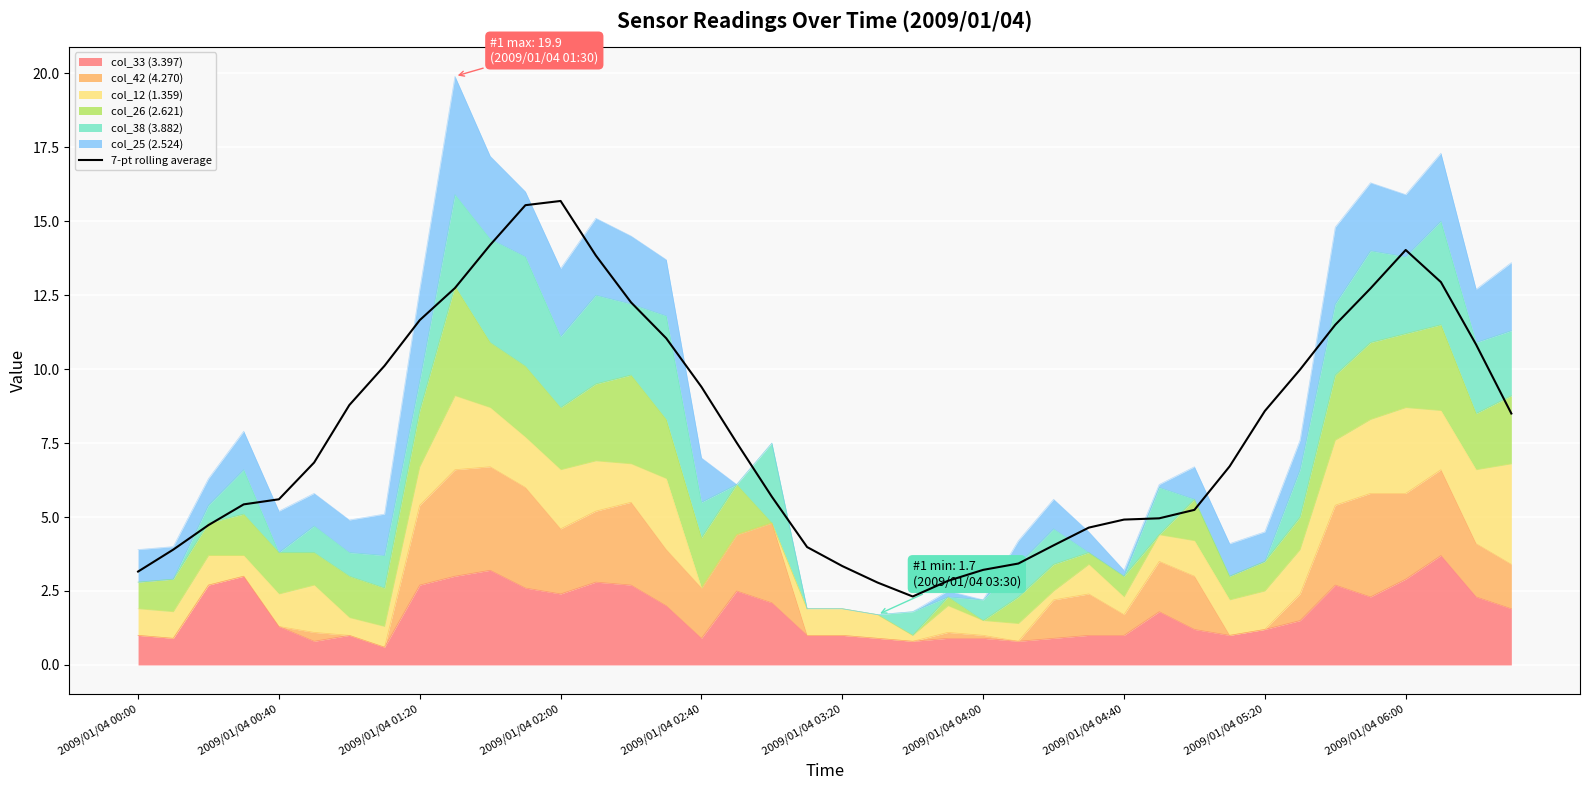

What is the sum of the values at 11 and 2009/01/04 05:20?

27.2